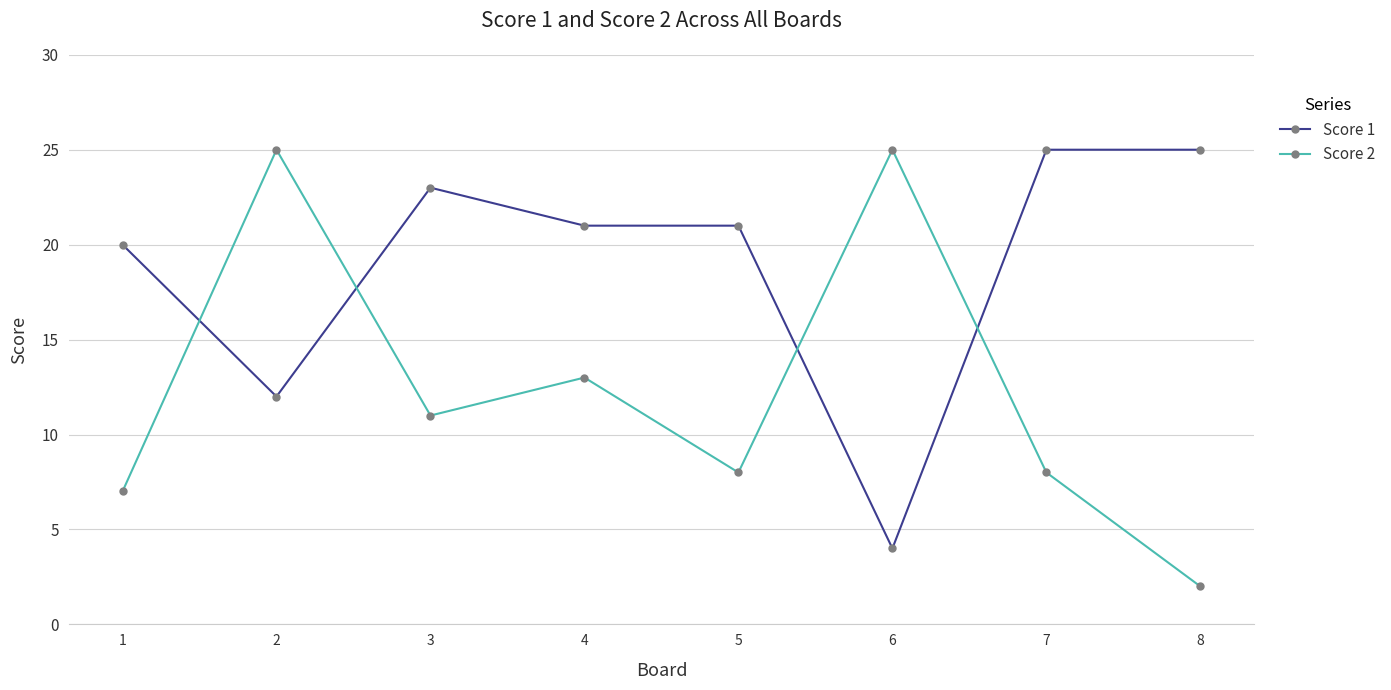

What is the smallest value displayed?

2